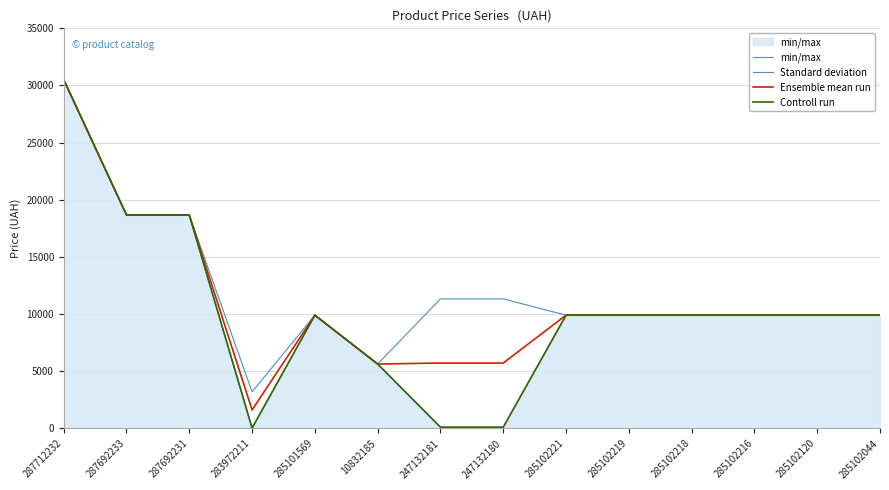

True or false: Controll run has a value of 166.4 at 247132181.

False